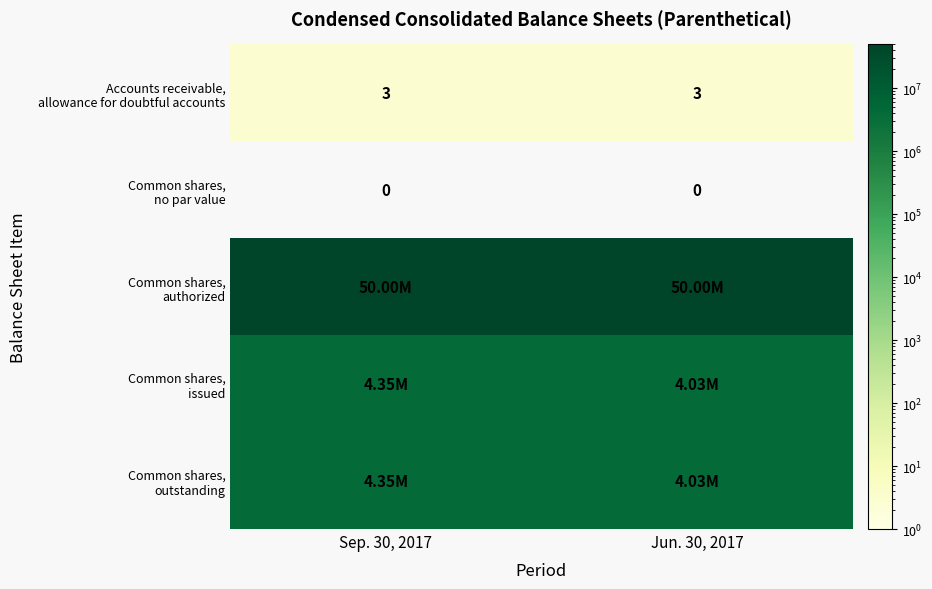

At which category does the chart reach its peak across all series?

Sep. 30, 2017